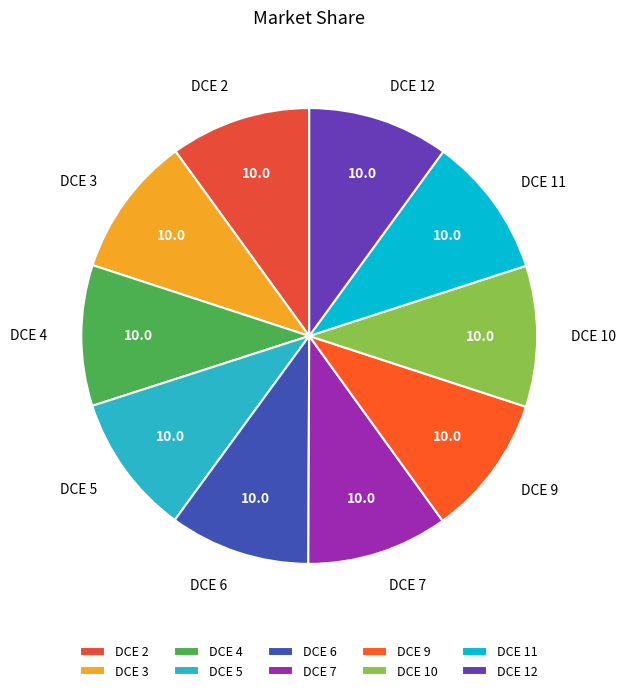

True or false: DCE 2 accounts for 10% of the total.

True